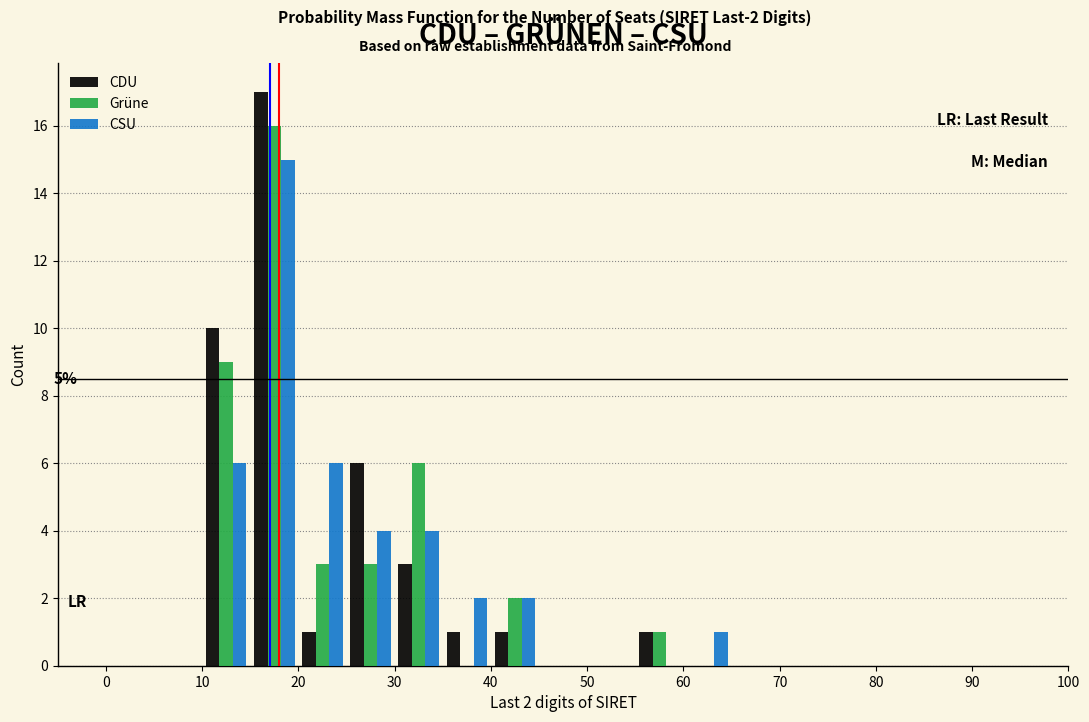

In the CSU series, which range on the x-axis has the tallest bar?

15 to 20